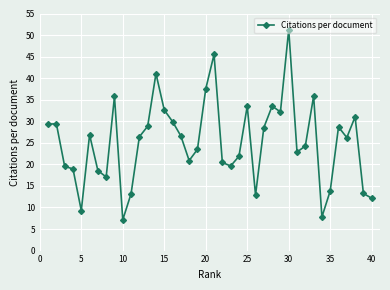

What is the maximum value shown in the chart?

51.3